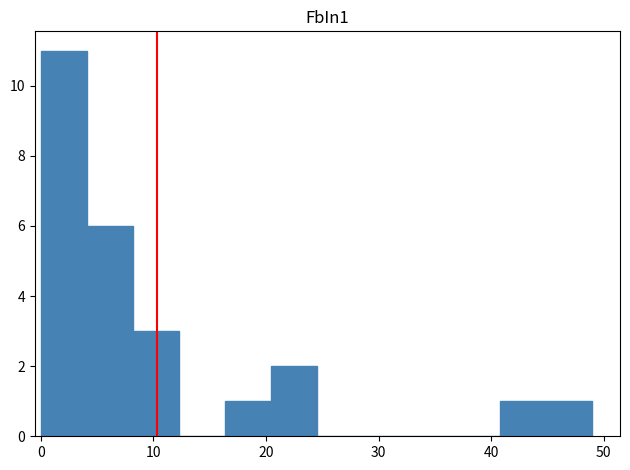

How tall is the bar that spans 41 to 45 on the x-axis? Neither the bar edges nor the heights are printed on the chart, so give them approximately, as read against the axes.

1